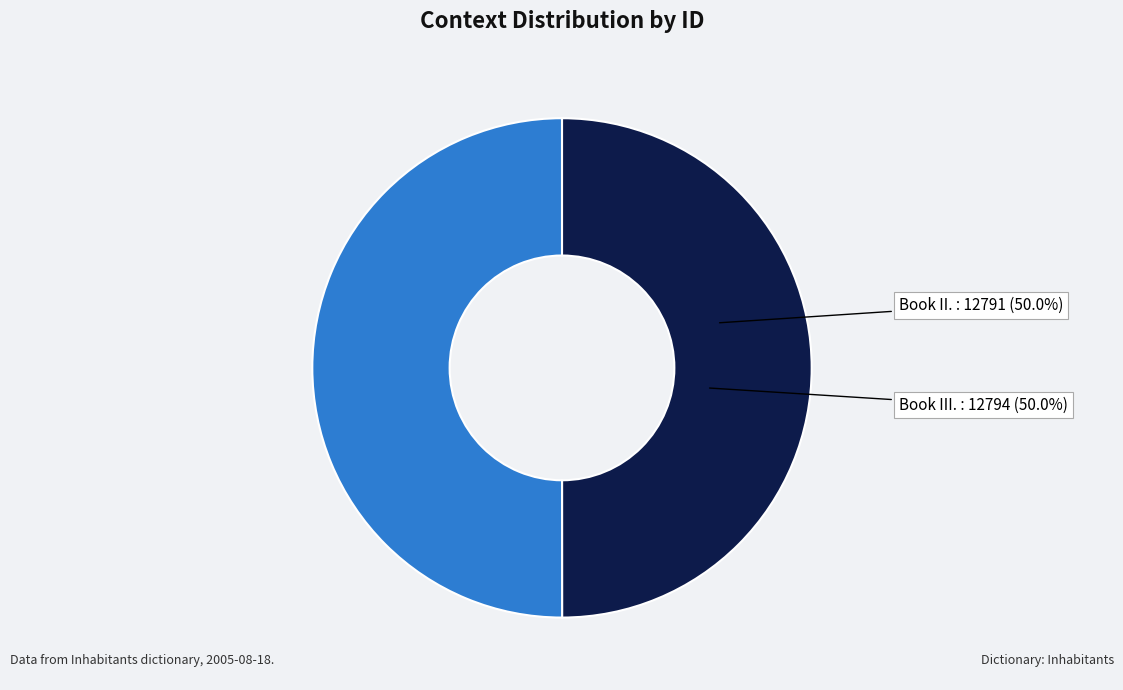

Count the number of slices in the pie.

2